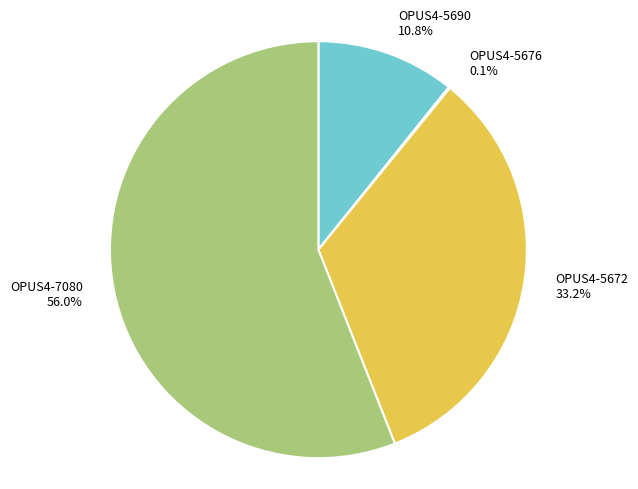

To the nearest percent, what is the combined percentage of OPUS4-5672 and OPUS4-5690?

44%